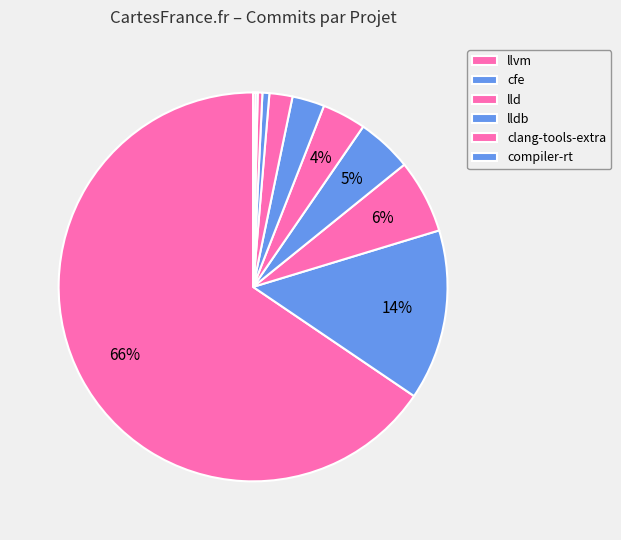

Count the number of slices in the pie.

11